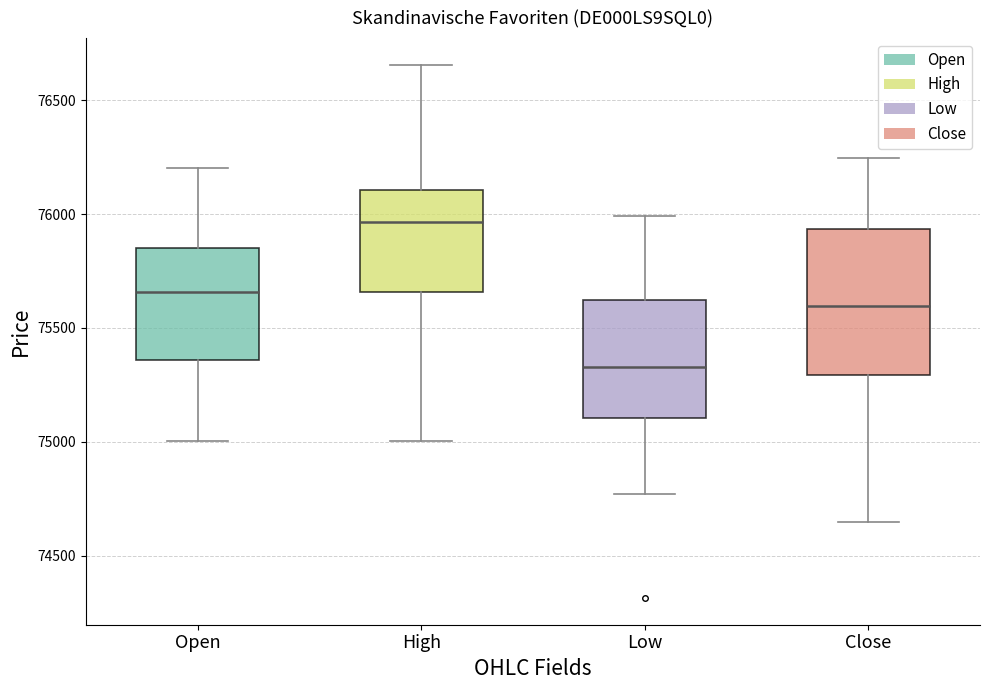

Which box is the tallest, from its lower edge to its upper edge?

Close